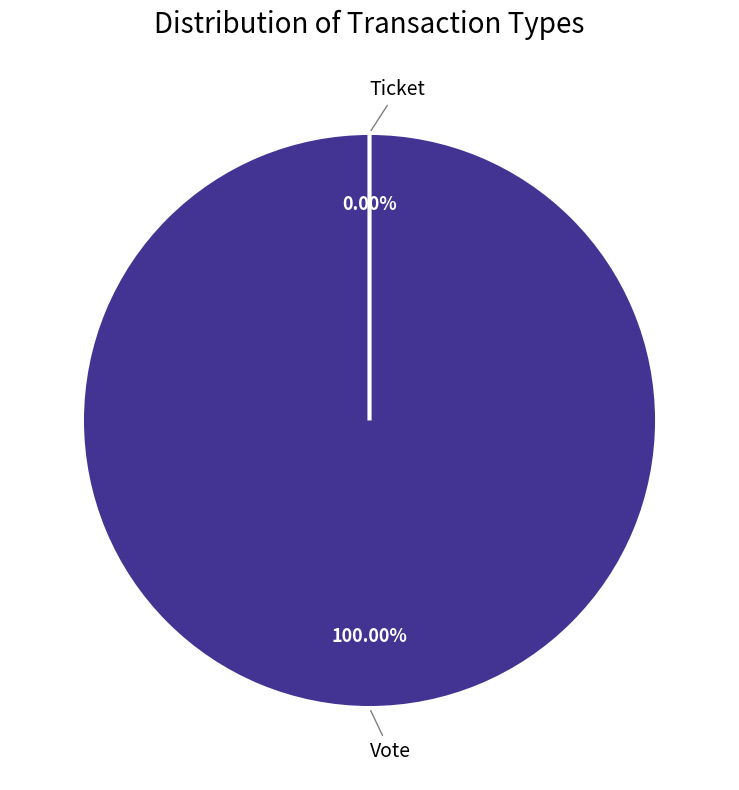

Which category accounts for the majority?

Vote